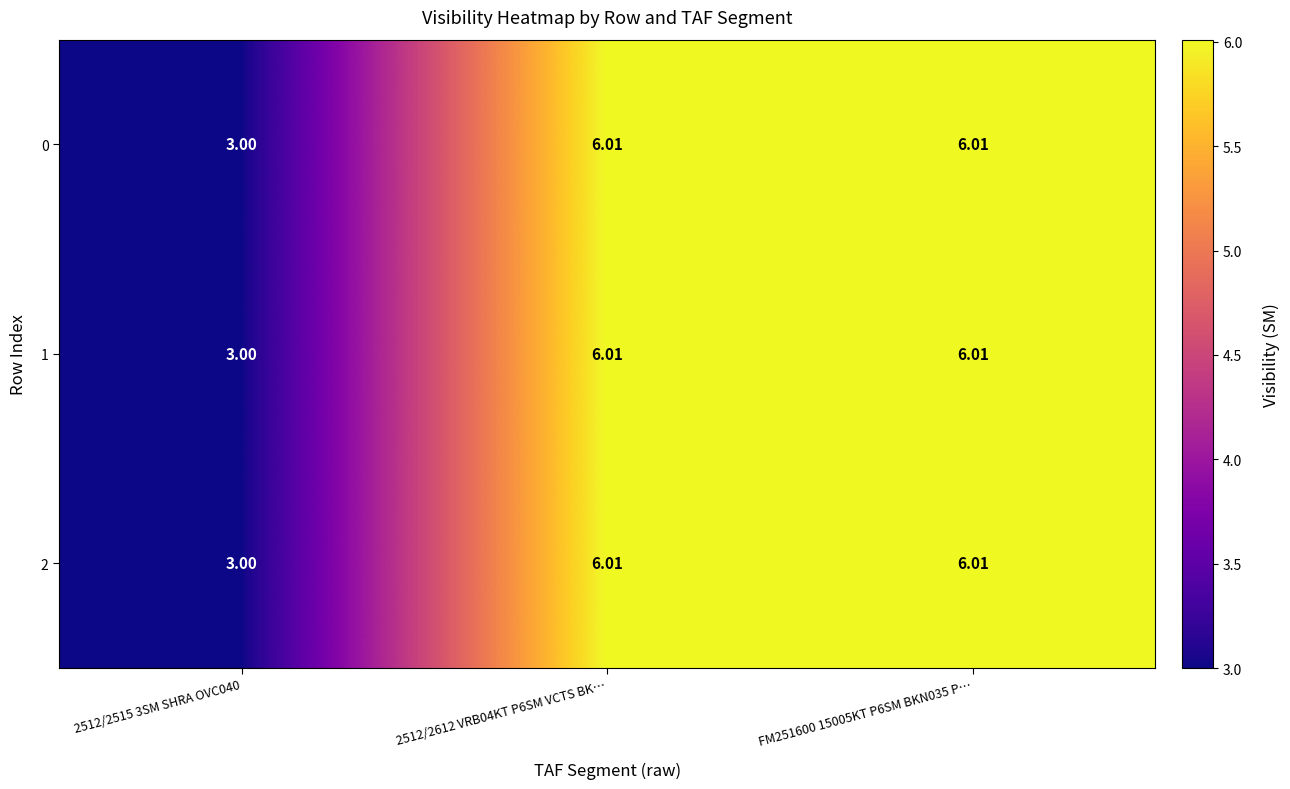

Is the value of 2 at 2512/2612 VRB04KT P6SM VCTS BK… greater than the value of 1 at 2512/2515 3SM SHRA OVC040?

Yes